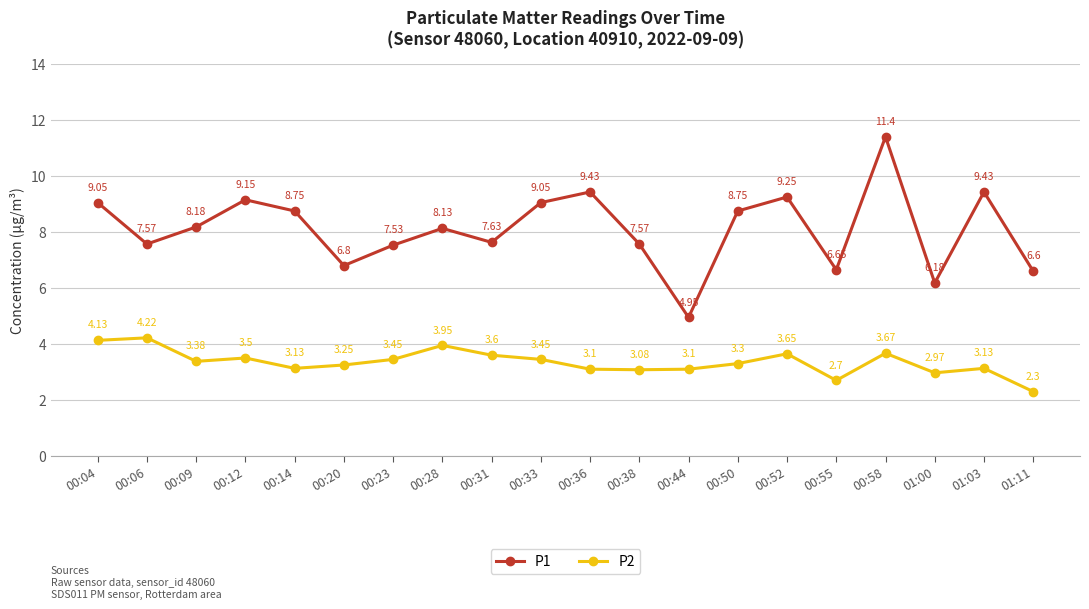

Where is the first local minimum for P2?

00:09